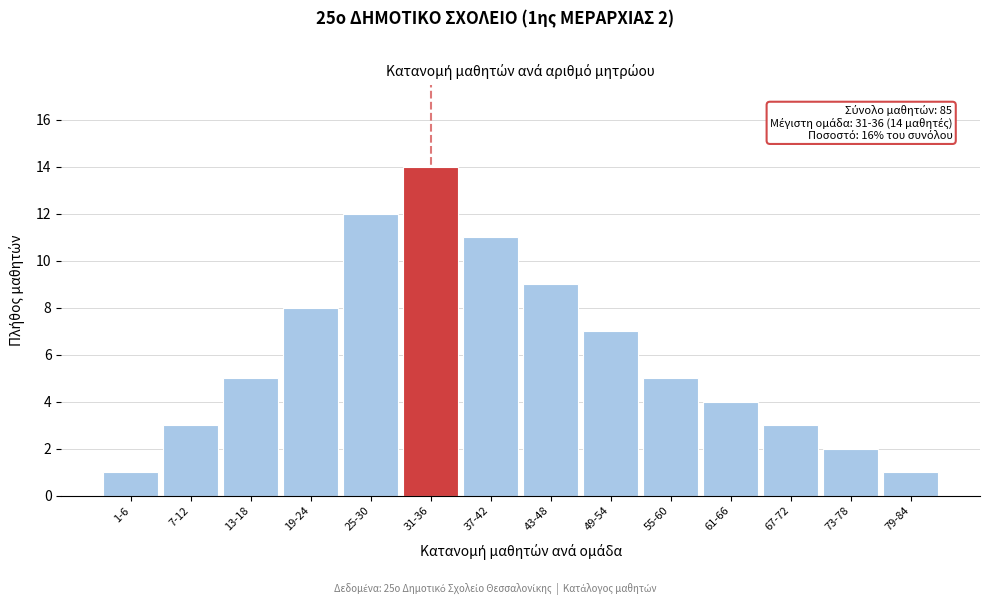

Reading right to left, what are all the values shown in this chart?

1	2	3	4	5	7	9	11	14	12	8	5	3	1